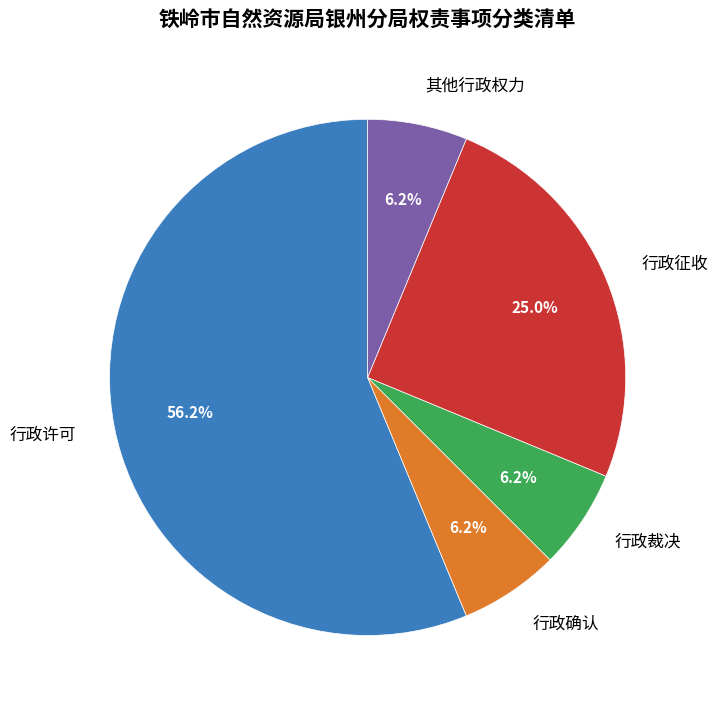

True or false: 行政征收 accounts for 25% of the total.

True